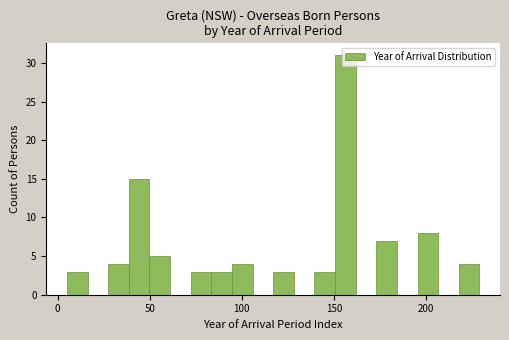

Read against the x-axis, roughly where is the centre of the tallest bar?

155